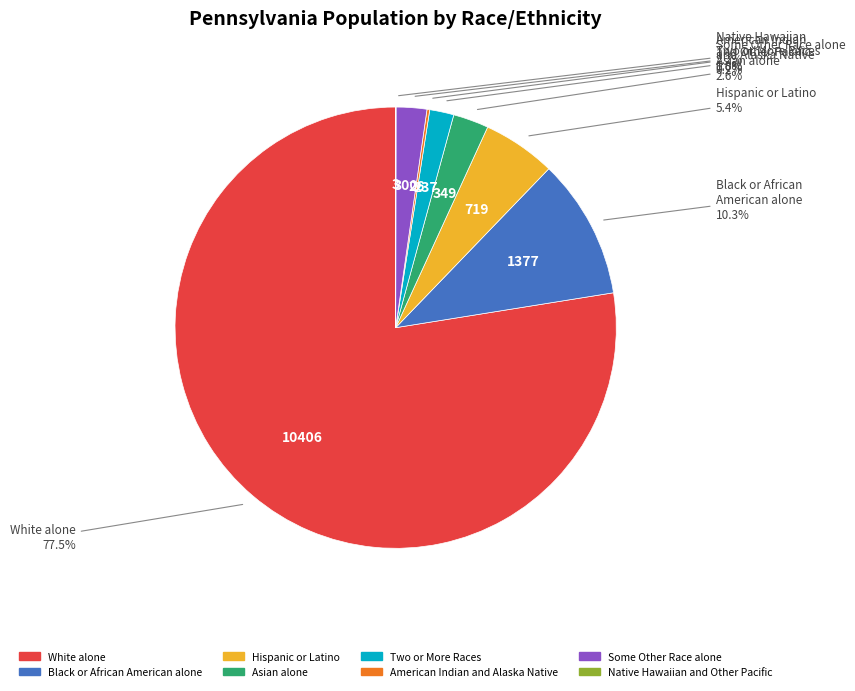

To the nearest percent, what is the average slice percentage?

12%